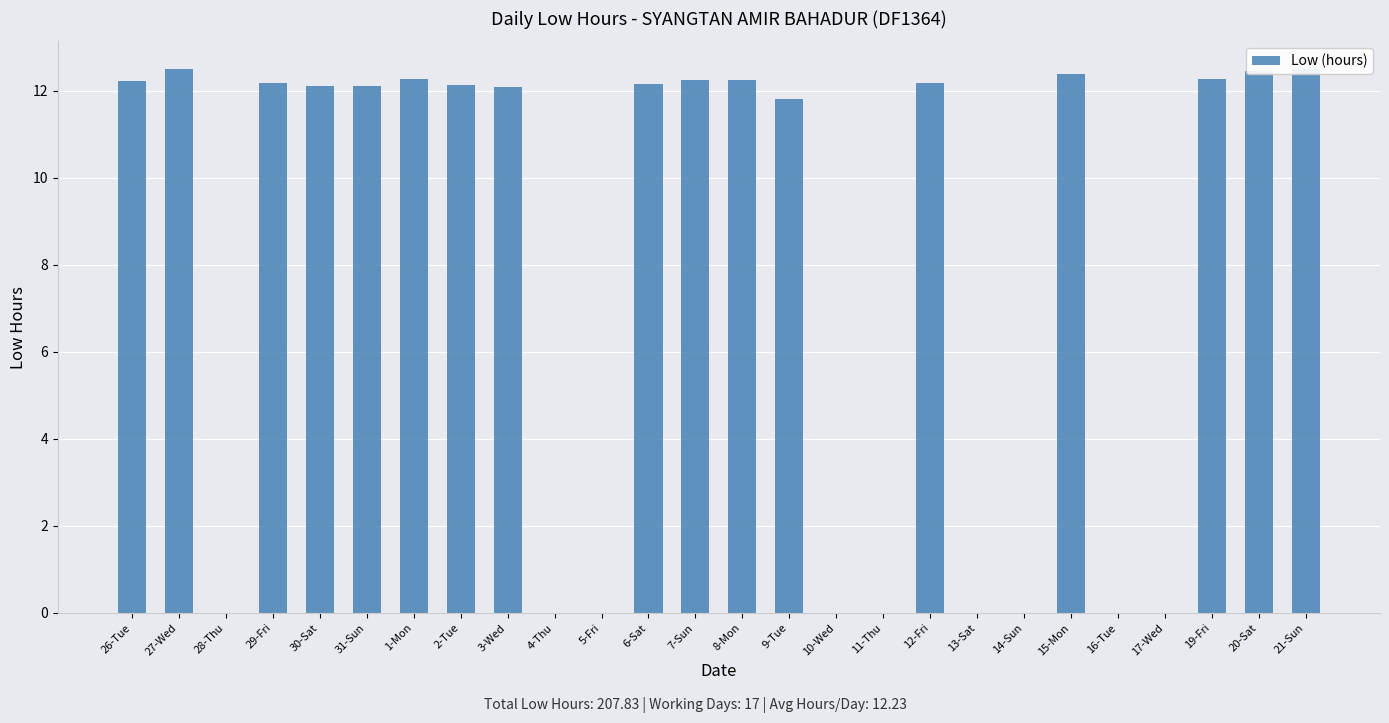

What is the greatest value displayed?

12.5